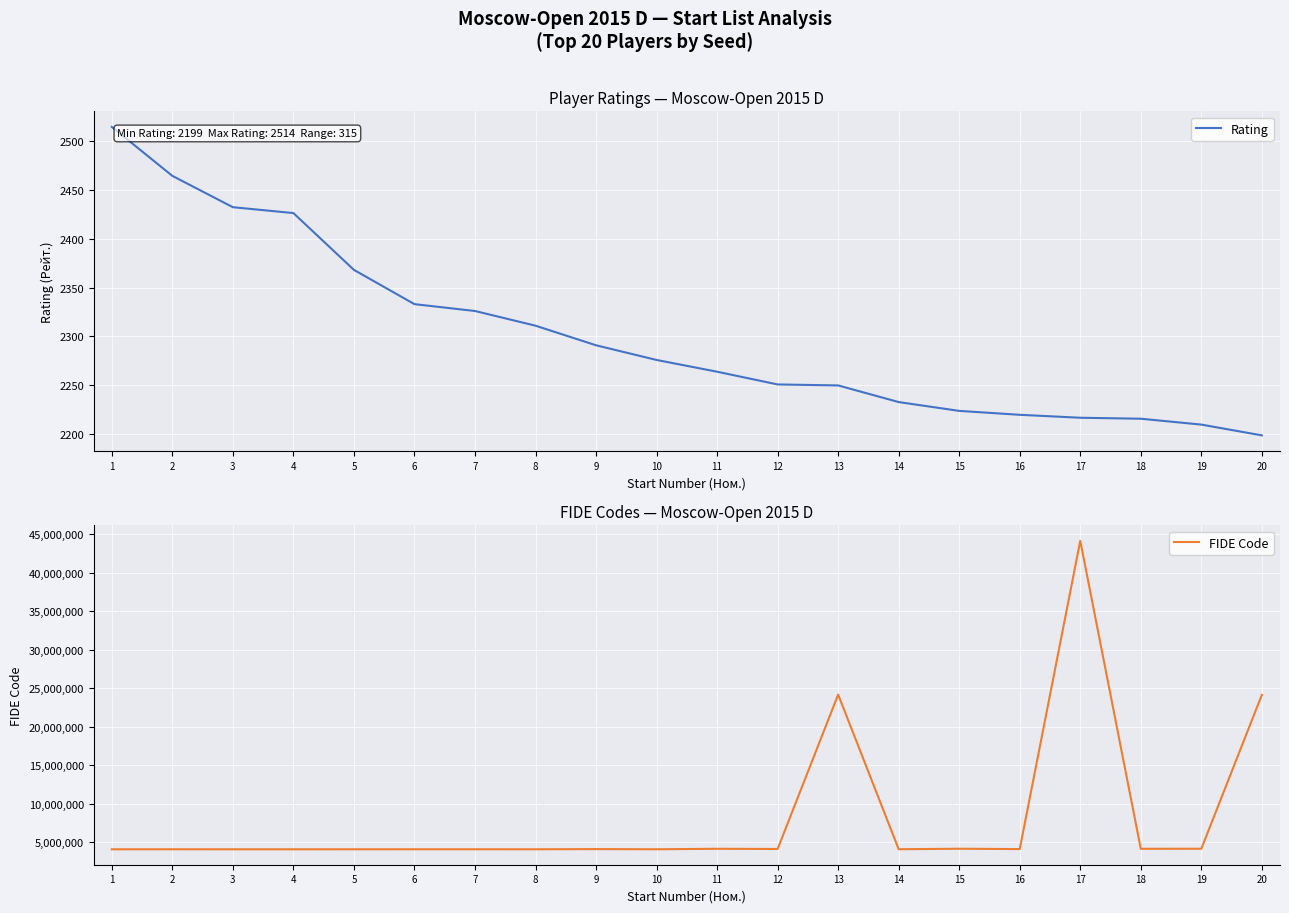

How many distinct data groups are displayed?

2